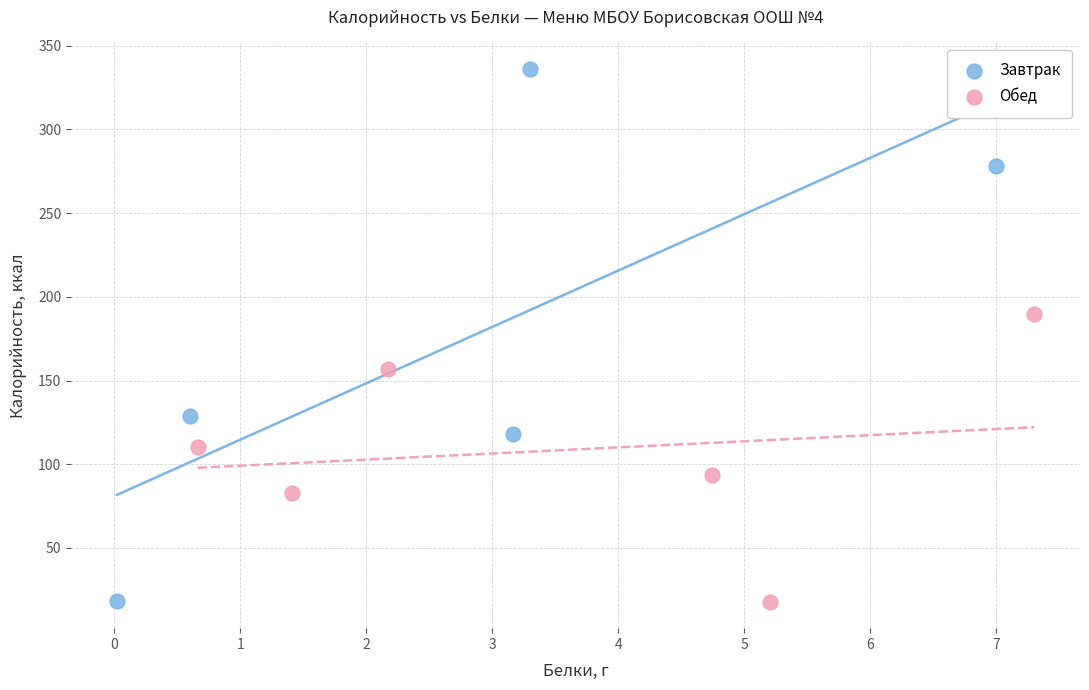

Which series has the widest spread of Y values?

Завтрак